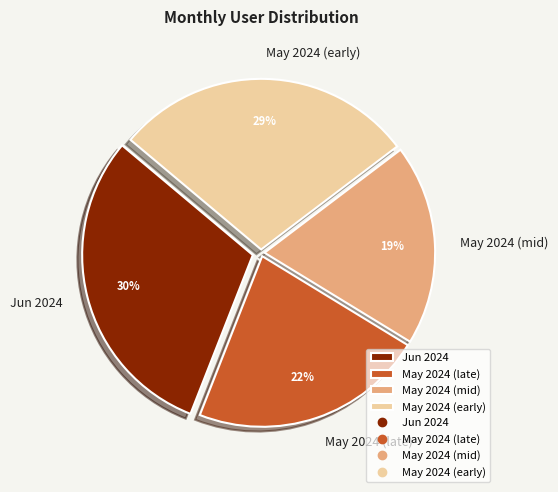

Do May 2024 (mid) and May 2024 (late) together represent more than half of the pie?

No